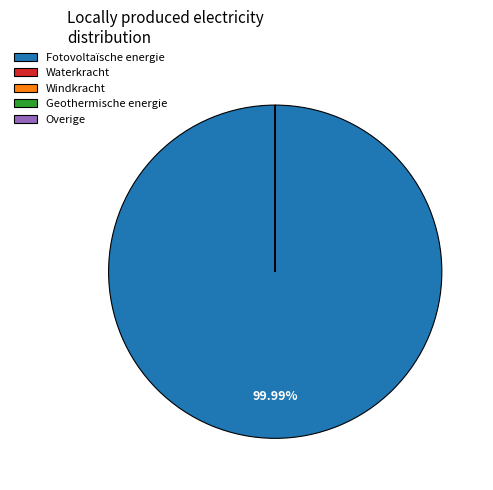

Which slice is the largest?

Fotovoltaïsche energie